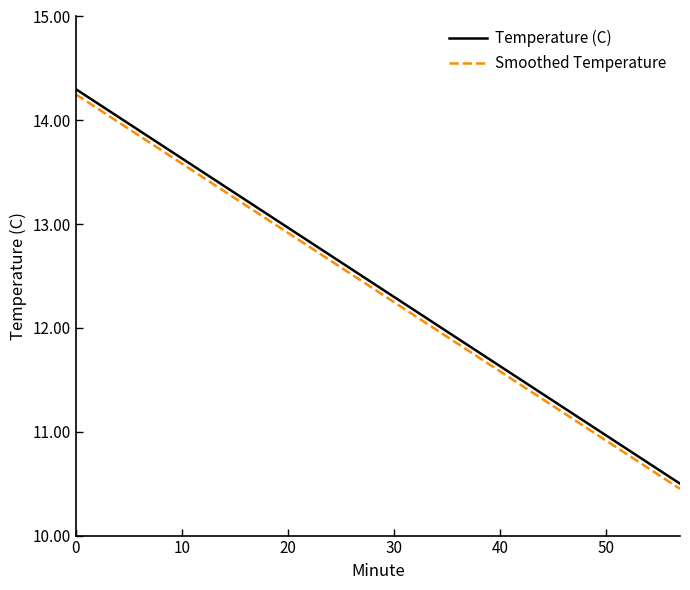

What is the highest value of the Temperature (C) series?

14.3